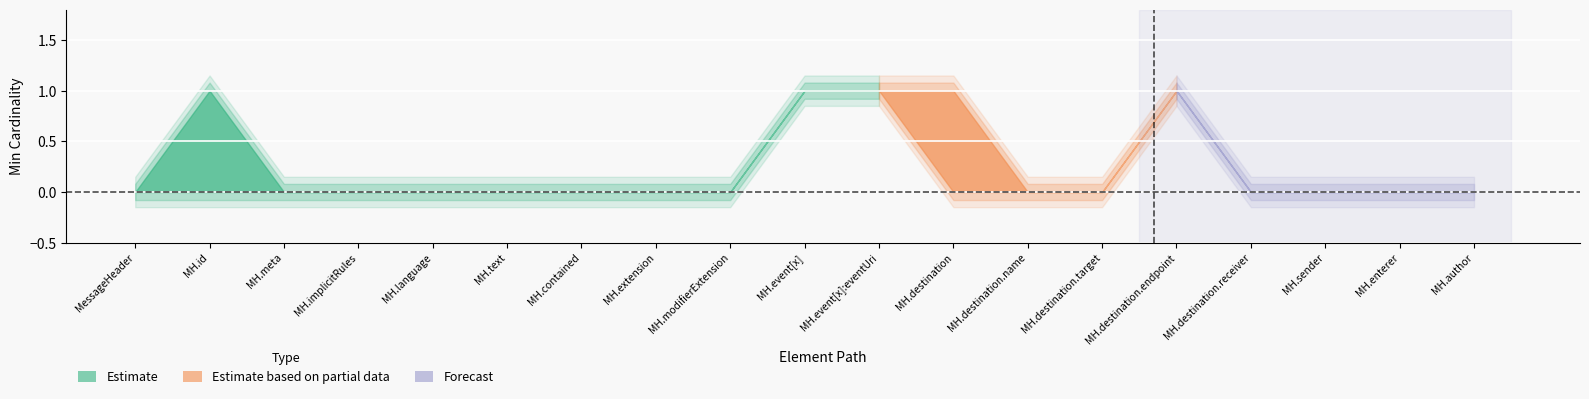

What is the maximum value for Base Min?

1